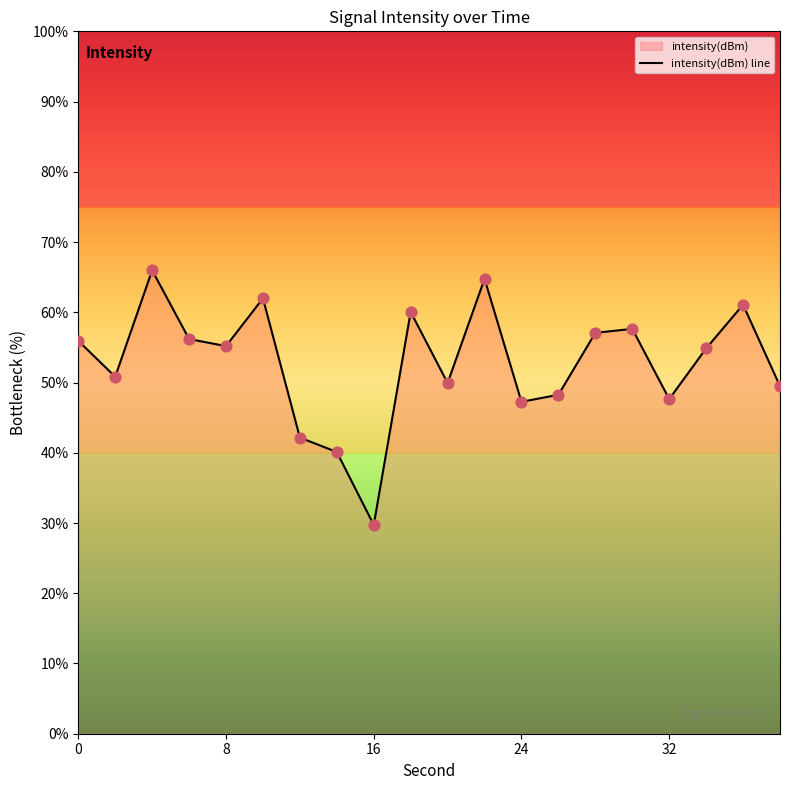

Which category has the lowest value across all series?

16